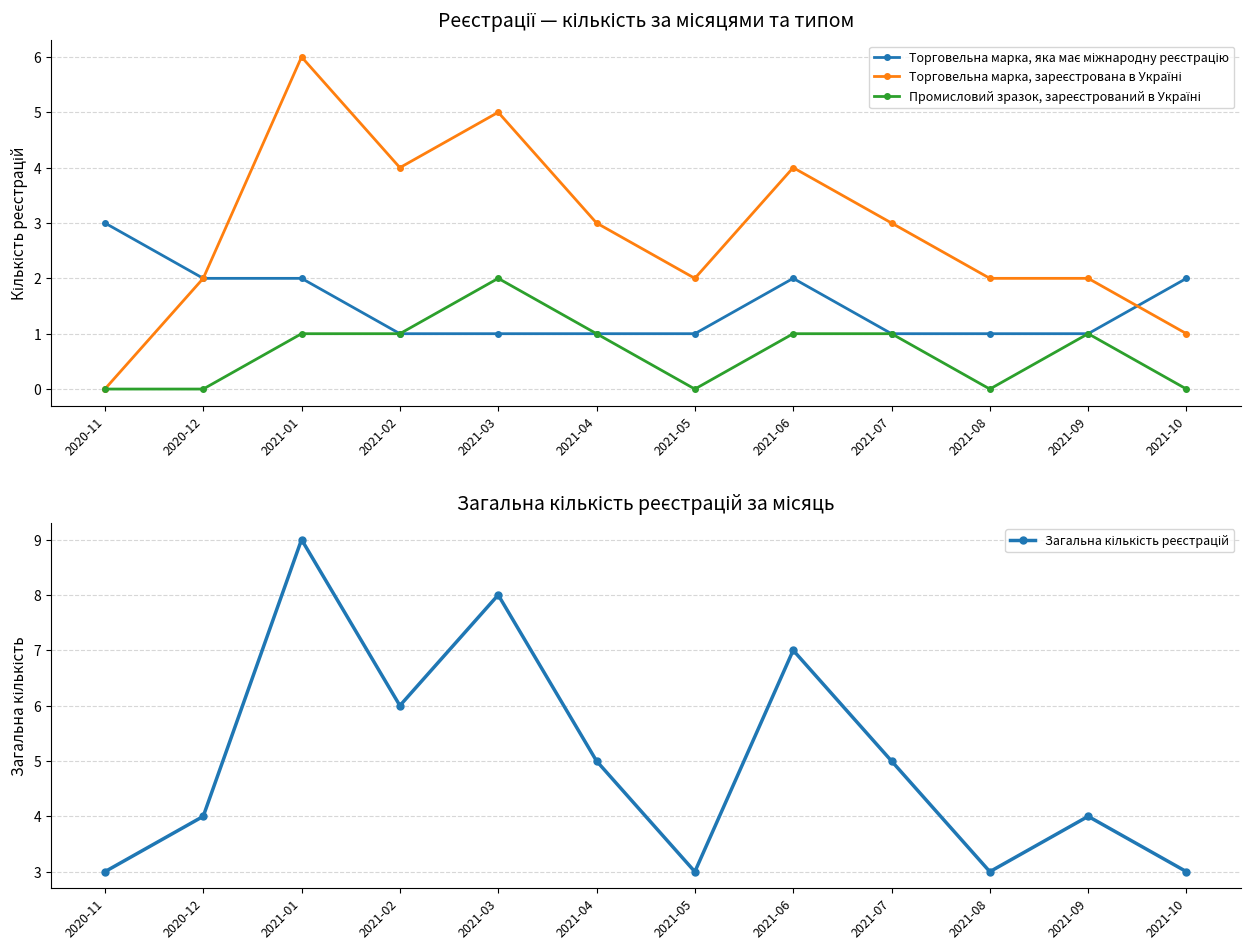

What is the spread (max minus min) of values at 2021-01?

8